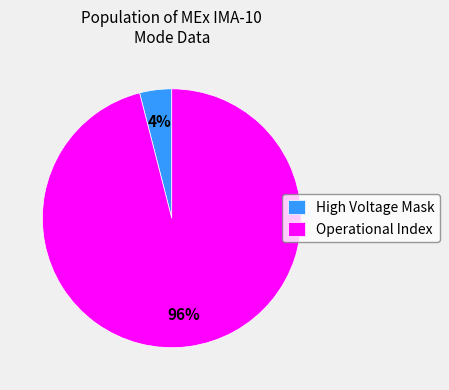

Rank the categories by value from lowest to highest.

High Voltage Mask, Operational Index